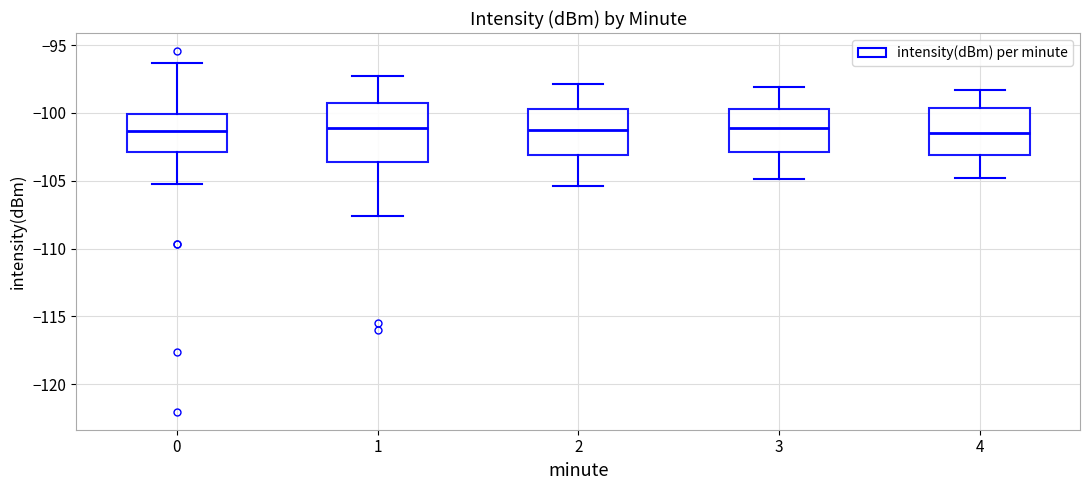

Comparing the boxes themselves (not the whiskers), which one is the tallest?

1